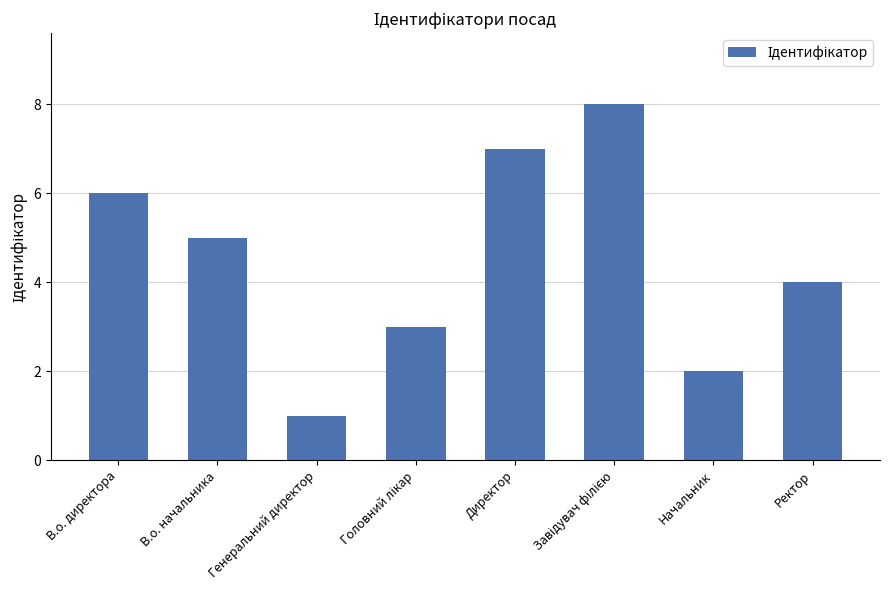

Reading left to right, list all the values displayed in this chart.

6	5	1	3	7	8	2	4